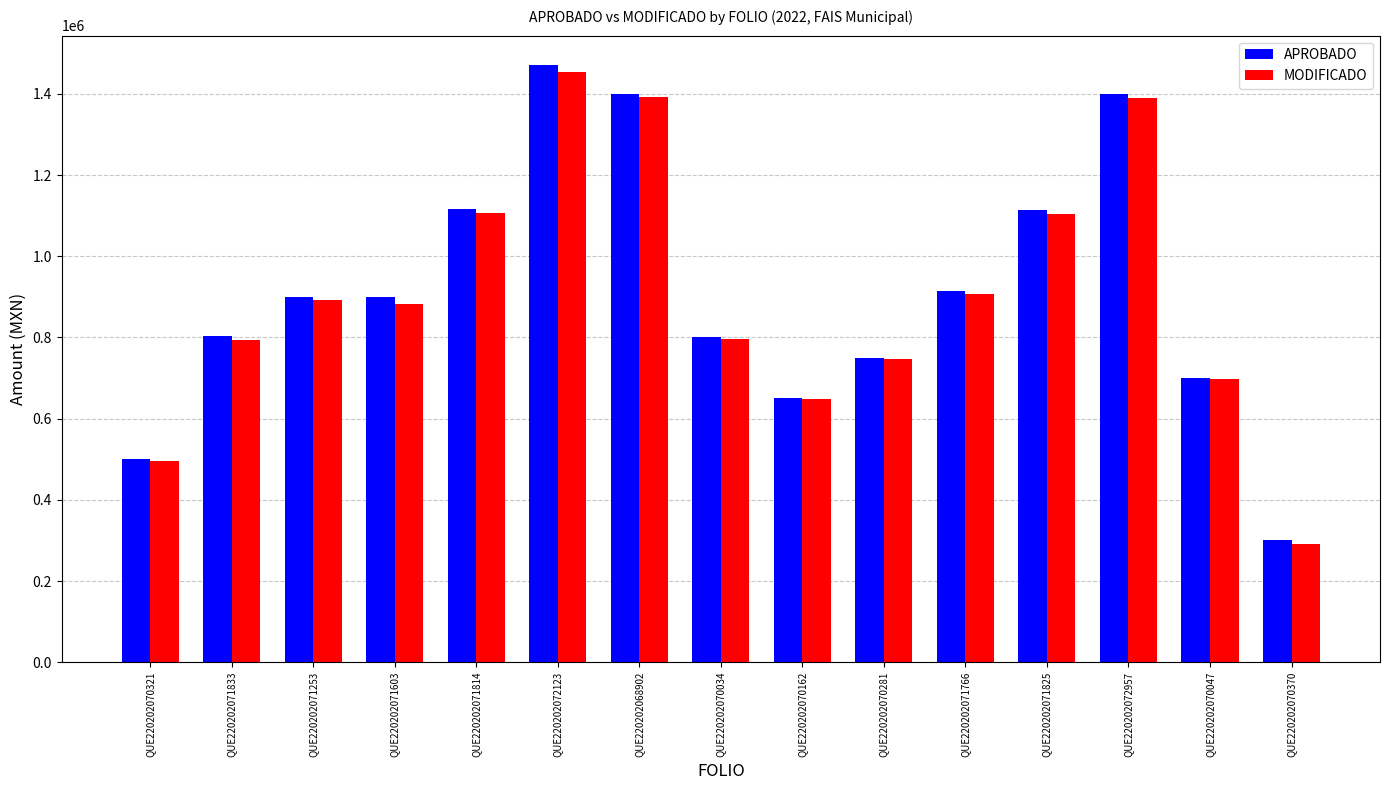

How many groups of bars are there?

15